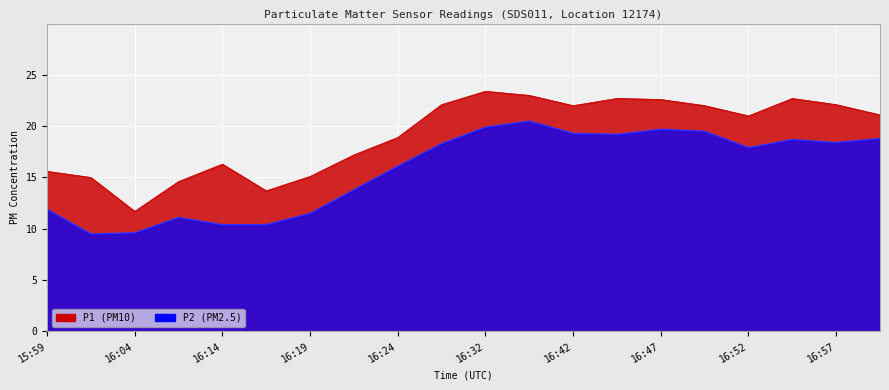

At how many categories does at least one series exceed 9?

20